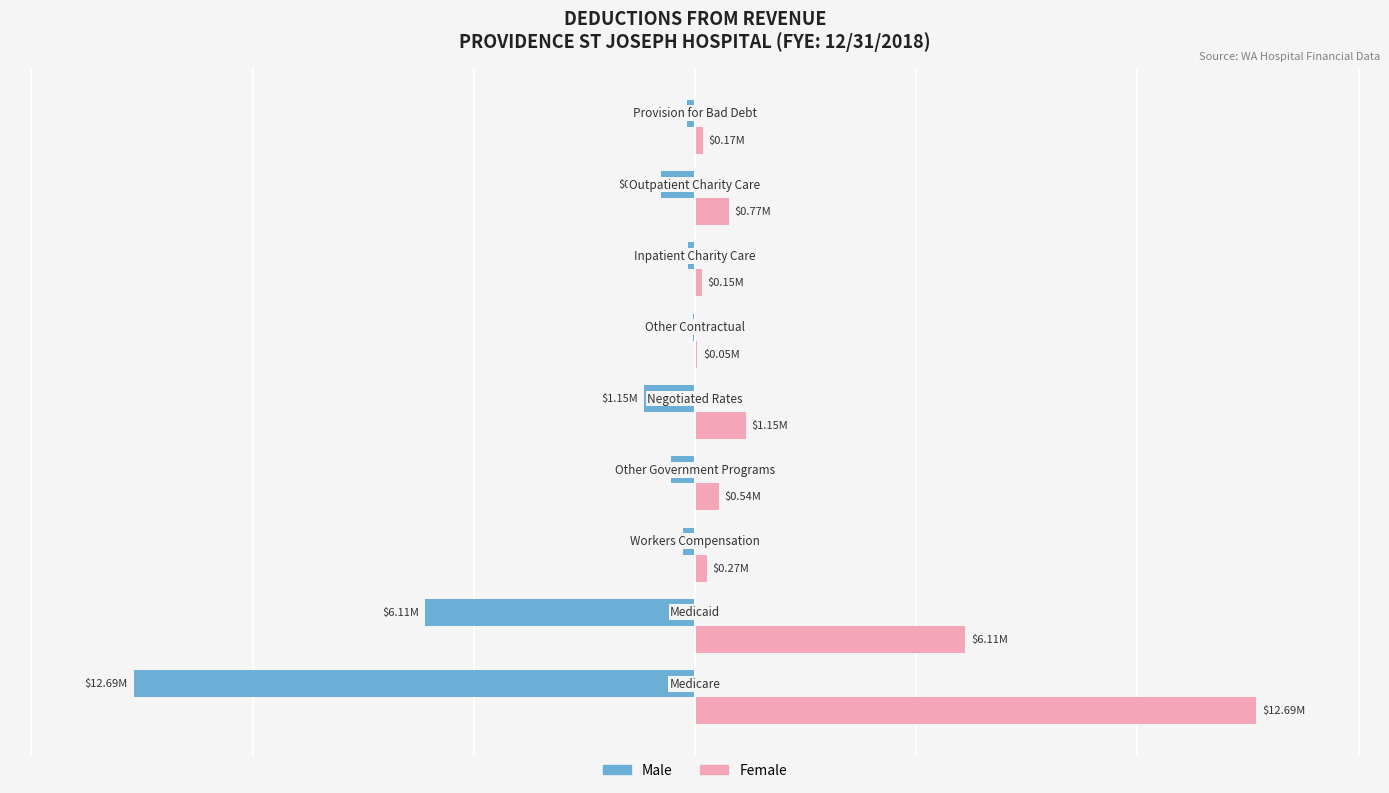

Does the chart contain stacked bars?

No